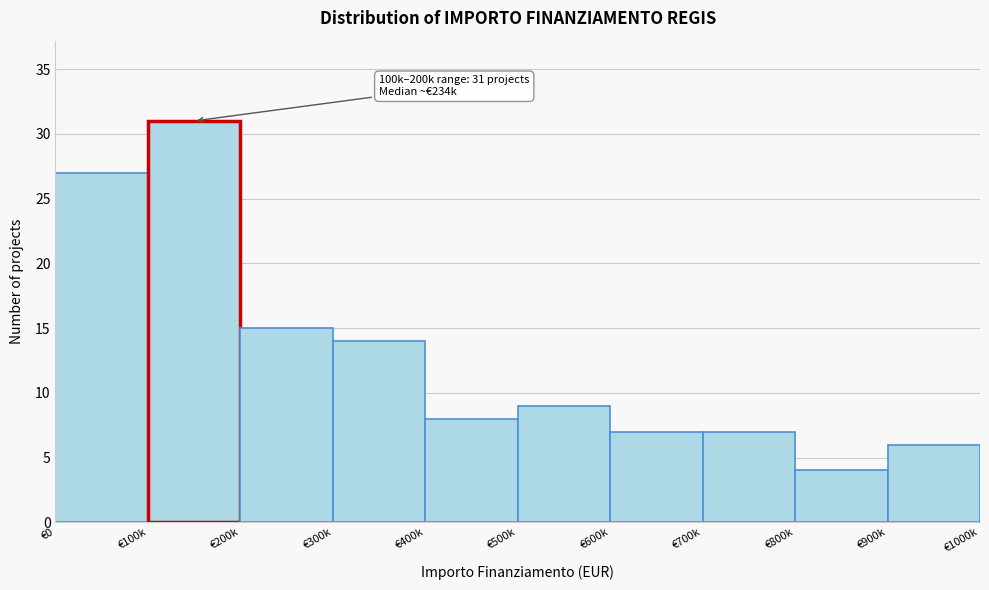

Reading left to right, list all the values displayed in this chart.

€0=27	€100k=31	€200k=15	€300k=14	€400k=8	€500k=9	€600k=7	€700k=7	€800k=4	€900k=6